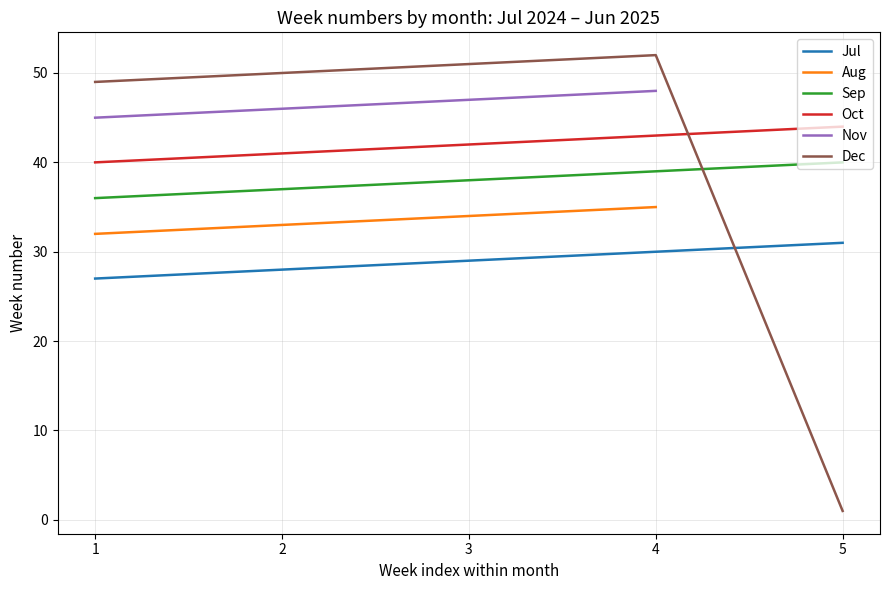

What is the spread (max minus min) of values at 3?

22.0